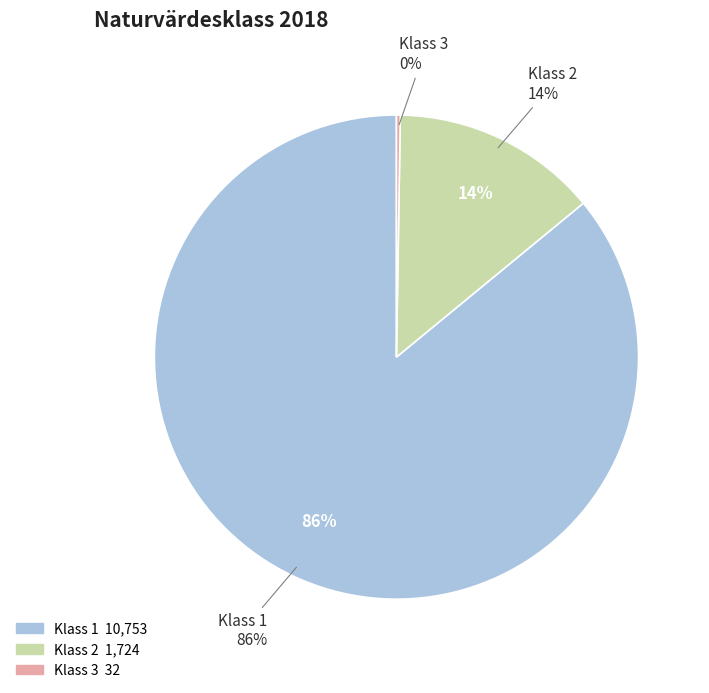

What is the change in value from Klass 1 to Klass 2?

-9029